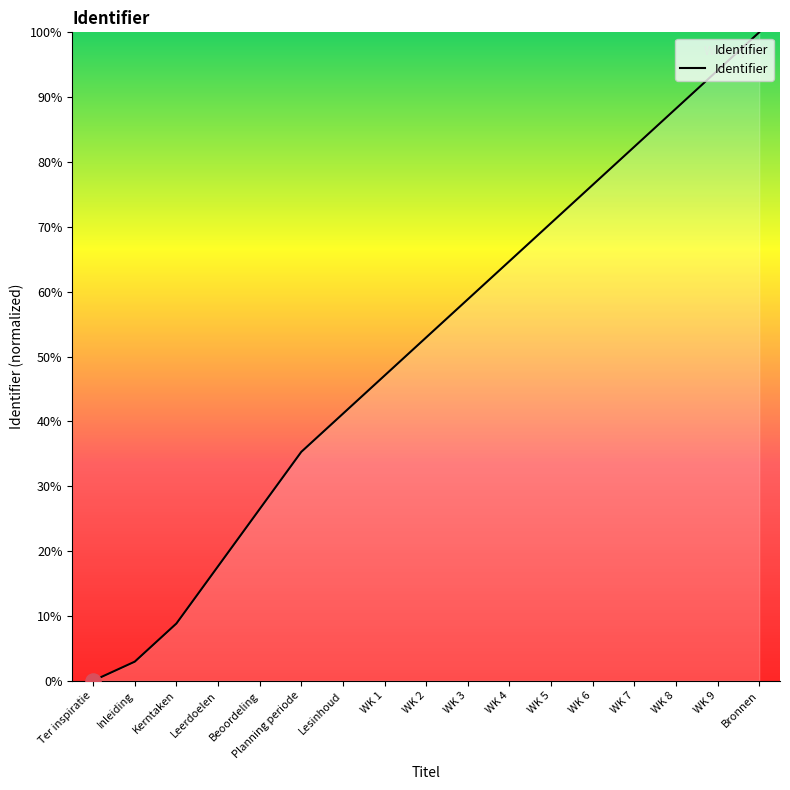

What is the ratio of the value at Planning periode to the value at WK 7?

0.4